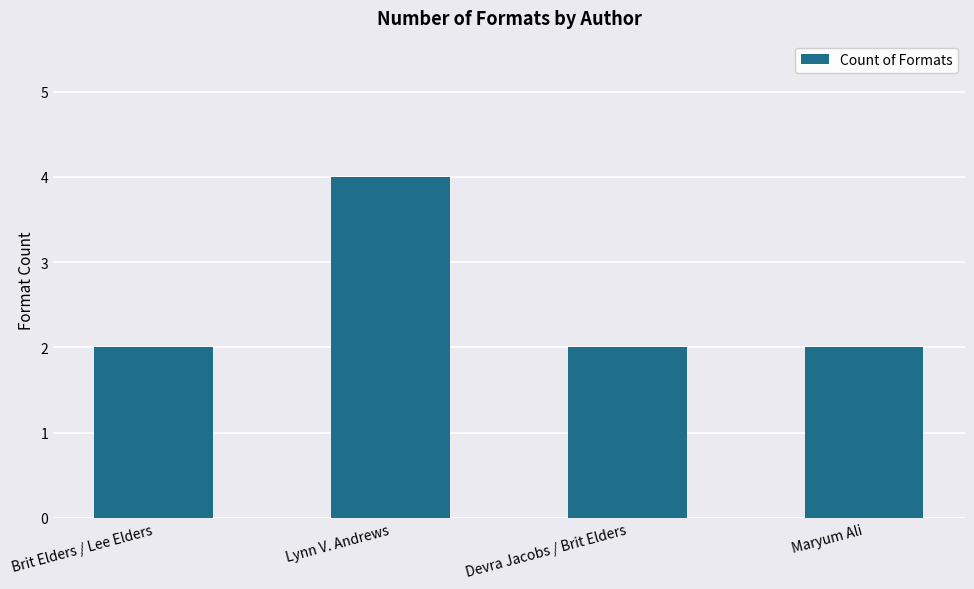

What is the value of the 2nd bar from the left?

4